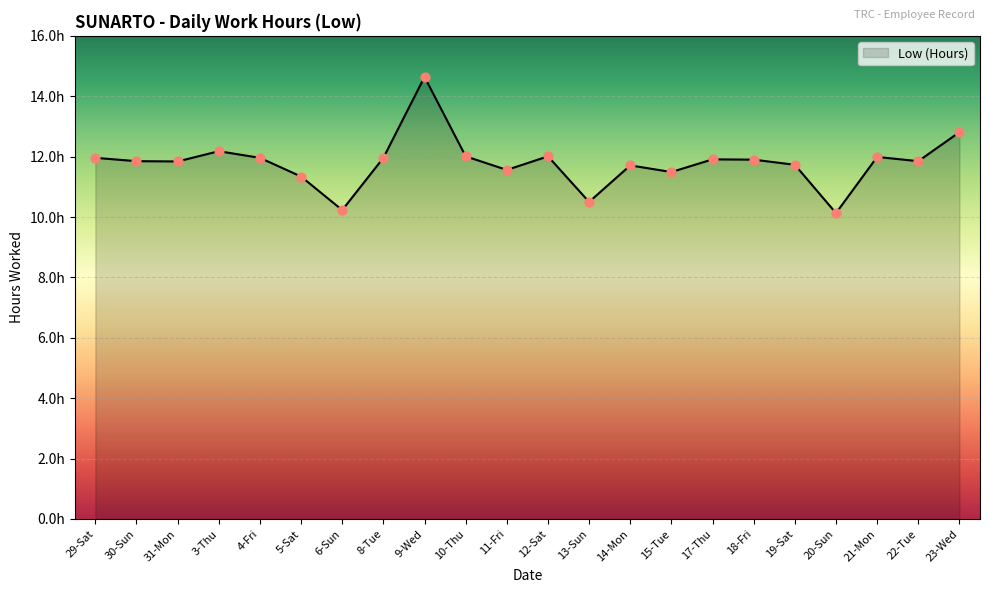

What is the ratio of the value at 31-Mon to the value at 10-Thu?

1.0